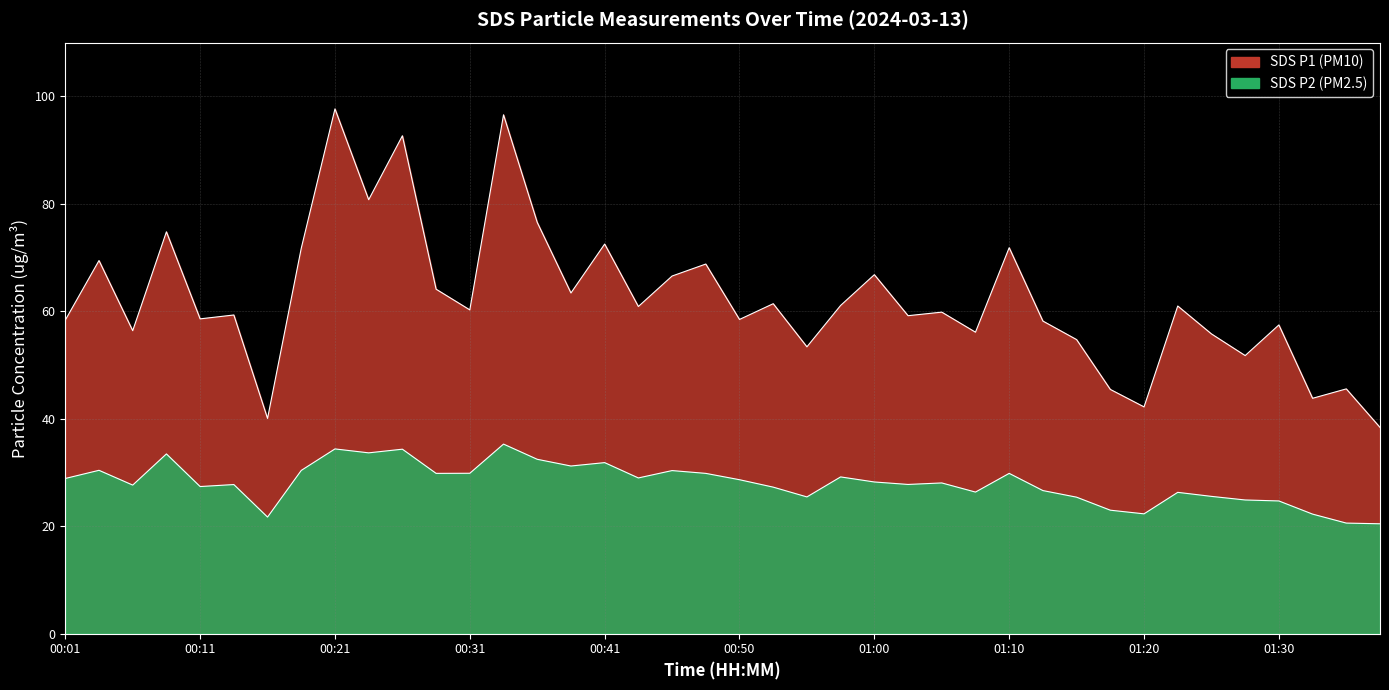

Is it true that SDS_P1 equals 128.8 at 00:21?

False